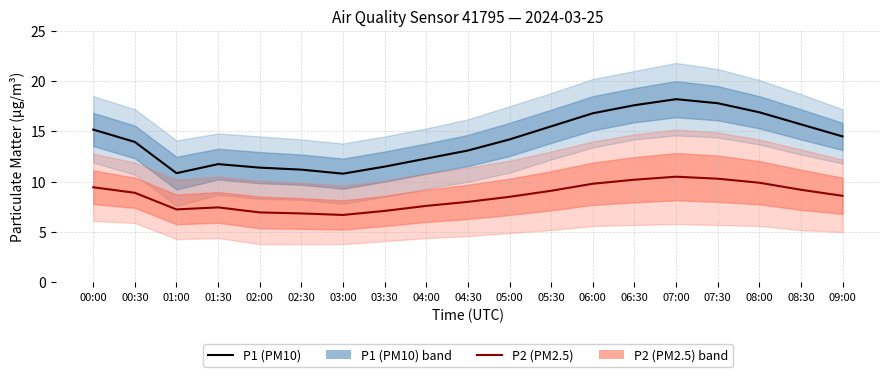

Which series has the largest total across all categories?

P1 (PM10)